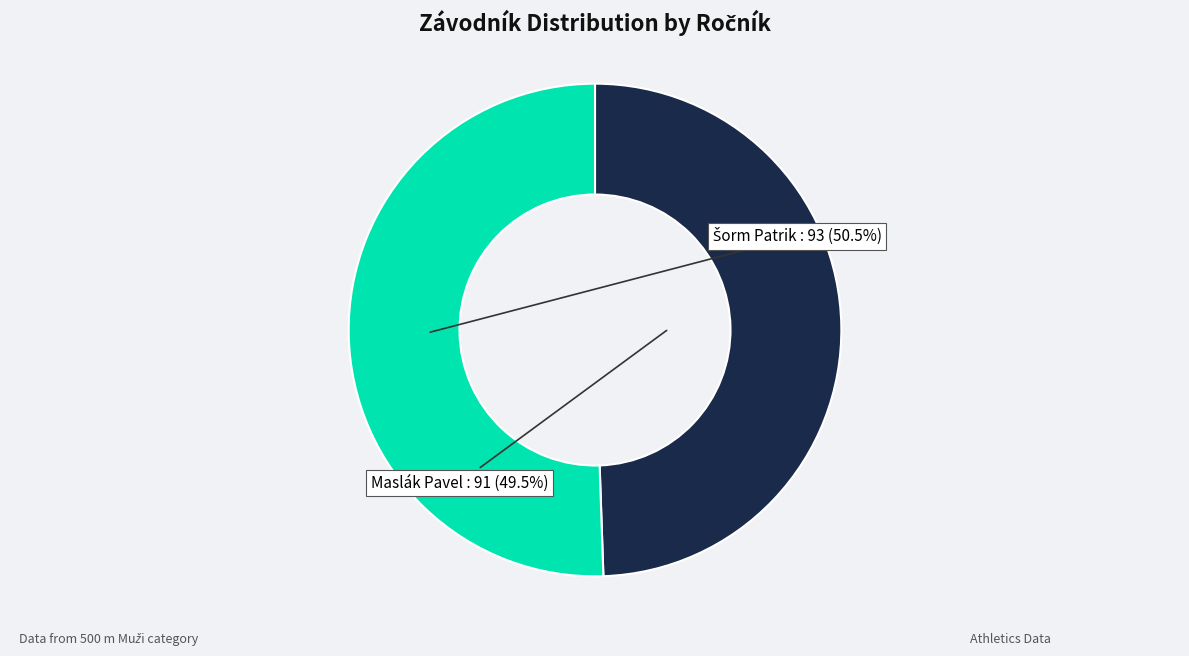

What is the smallest slice in the pie chart?

Maslák Pavel